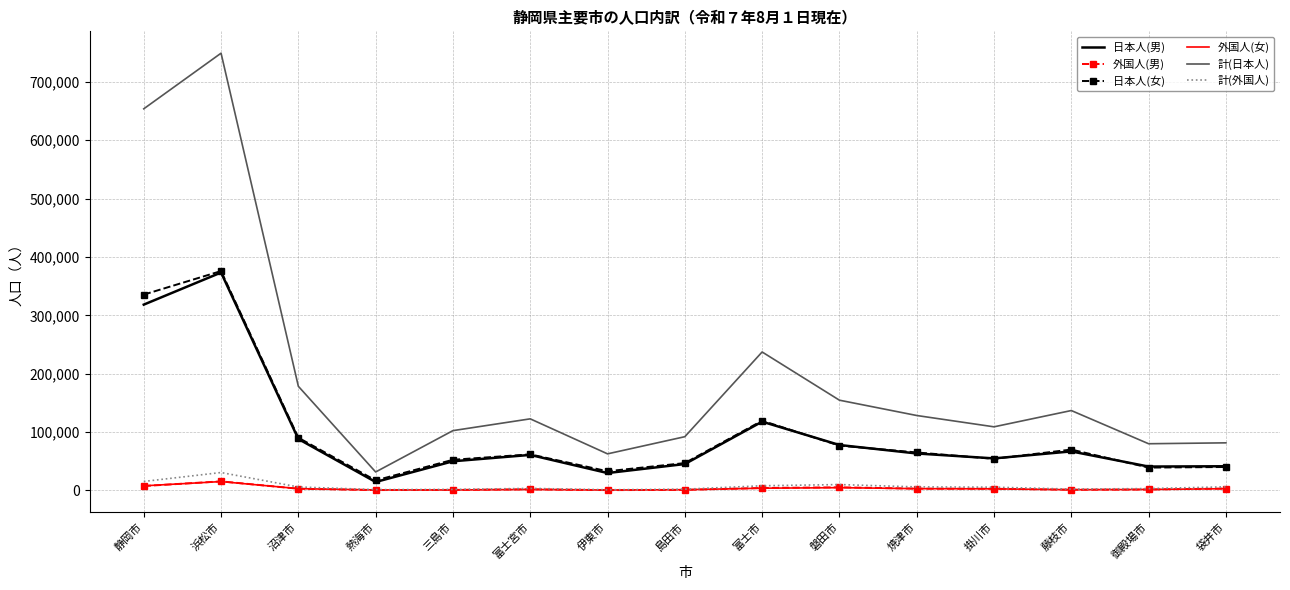

What are all the series names shown in the legend?

日本人(男), 外国人(男), 日本人(女), 外国人(女), 計(日本人), 計(外国人)